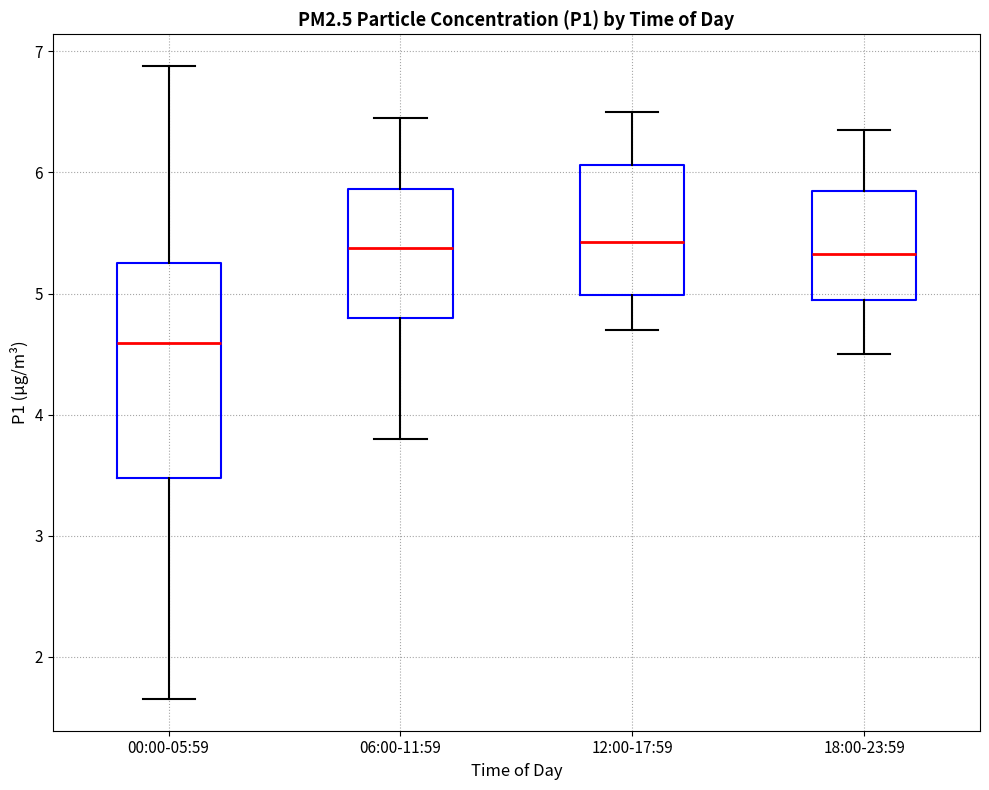

Which box is the tallest, from its lower edge to its upper edge?

00:00-05:59